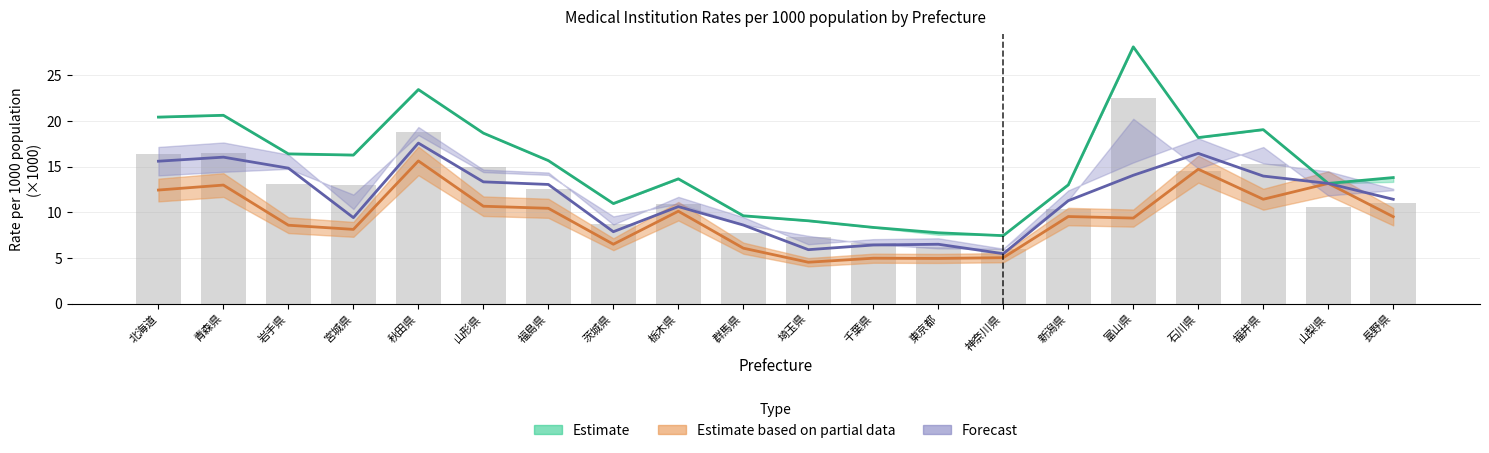

What is the smallest value displayed?

4.5